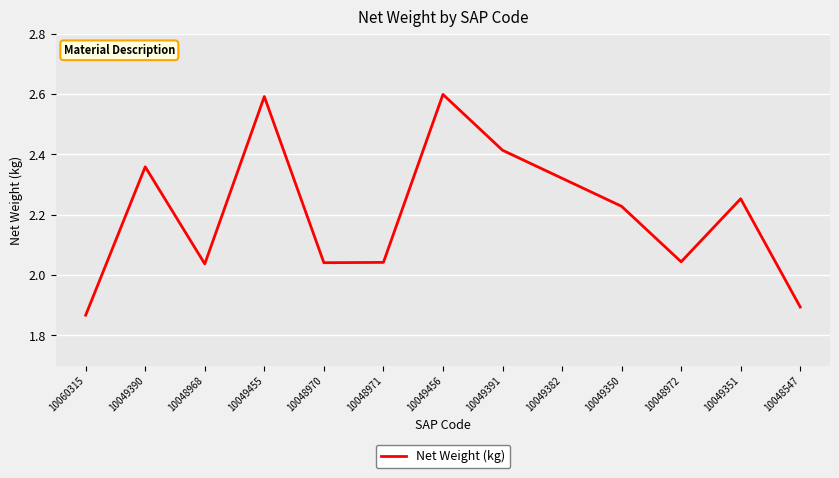

What is the maximum value shown in the chart?

2.6